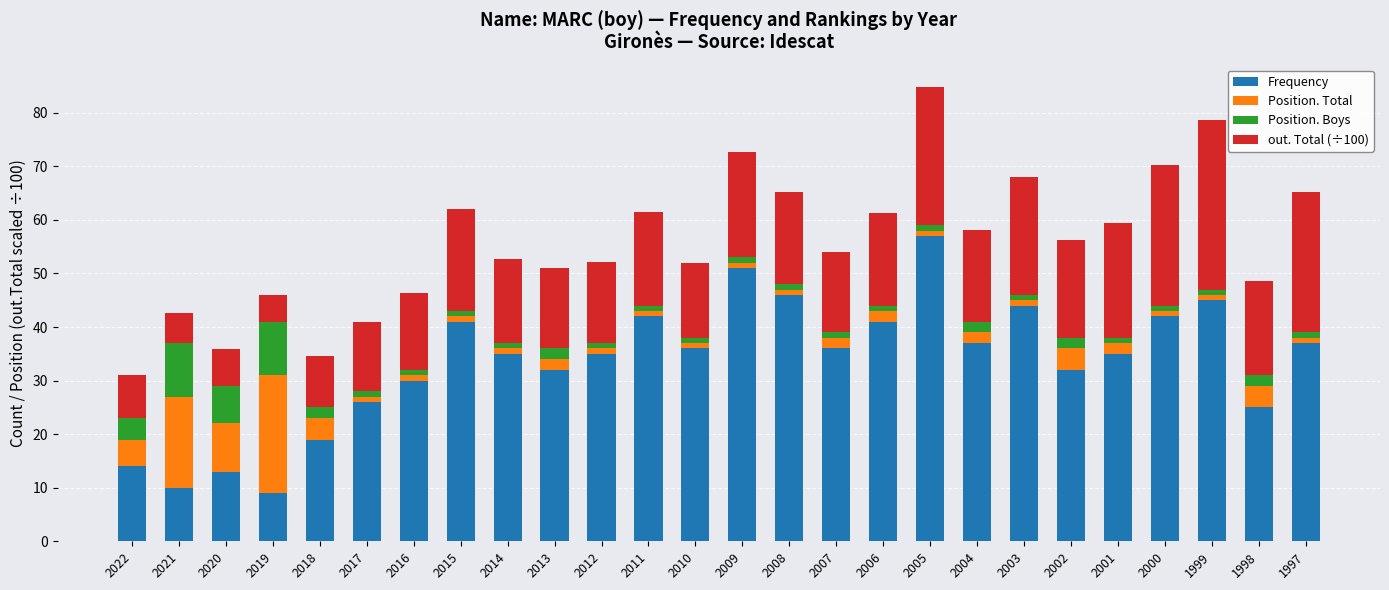

What is the minimum value for Frequency?

9.0